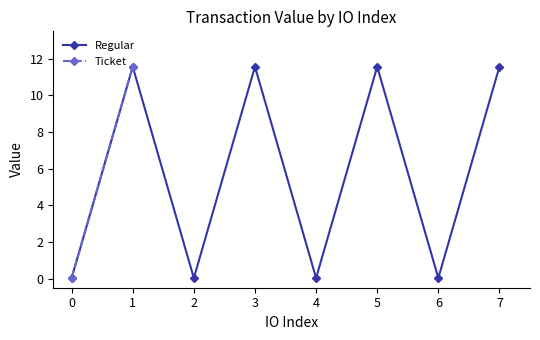

What is the difference between the second highest and second lowest values in the Regular series?

11.5